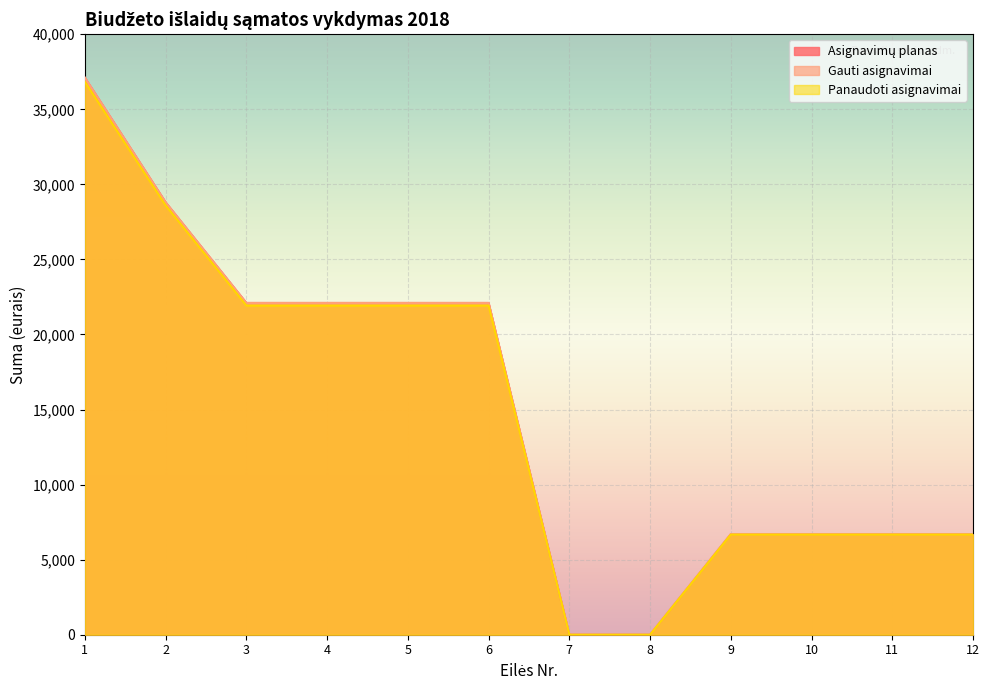

What is the maximum value shown in the chart?

37100.0